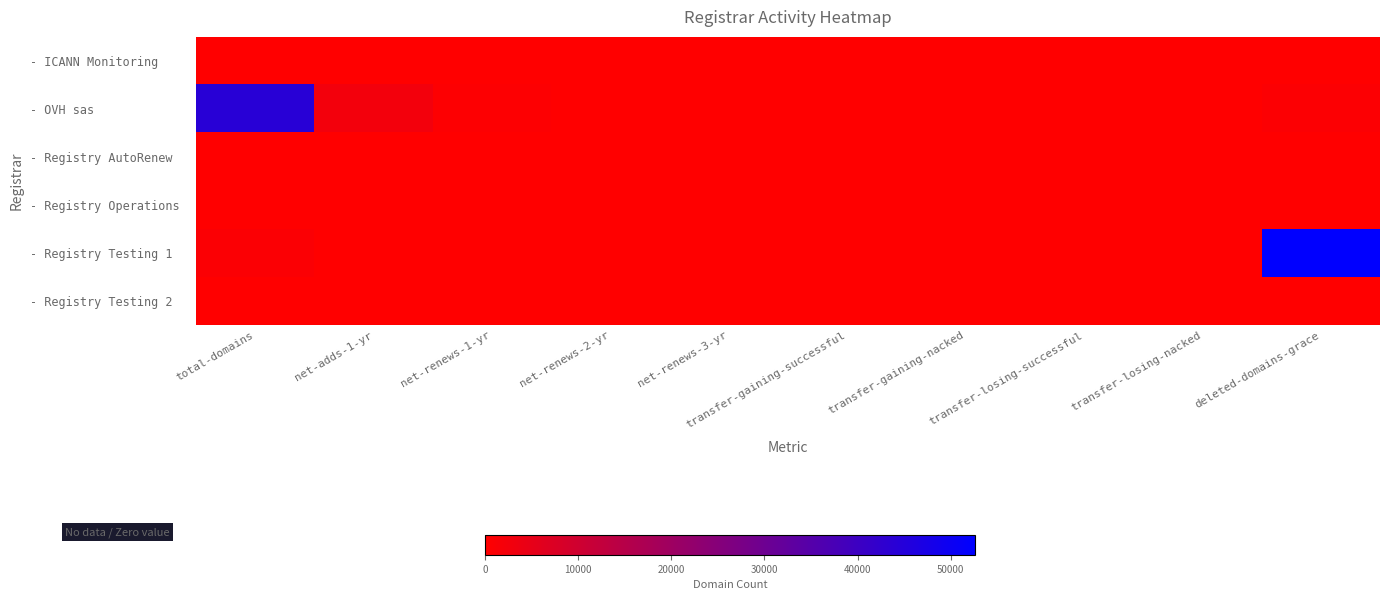

Reading left to right, what are all the values shown in this chart?

- ICANN Monitoring: total-domains=0	net-adds-1-yr=0	net-renews-1-yr=0	net-renews-2-yr=0	net-renews-3-yr=0	transfer-gaining-successful=0	transfer-gaining-nacked=0	transfer-losing-successful=0	transfer-losing-nacked=0	deleted-domains-grace=0
- OVH sas: total-domains=44168	net-adds-1-yr=2543	net-renews-1-yr=460	net-renews-2-yr=6	net-renews-3-yr=18	transfer-gaining-successful=0	transfer-gaining-nacked=0	transfer-losing-successful=0	transfer-losing-nacked=0	deleted-domains-grace=708
- Registry AutoRenew: total-domains=0	net-adds-1-yr=0	net-renews-1-yr=0	net-renews-2-yr=0	net-renews-3-yr=0	transfer-gaining-successful=0	transfer-gaining-nacked=0	transfer-losing-successful=0	transfer-losing-nacked=0	deleted-domains-grace=0
- Registry Operations: total-domains=92	net-adds-1-yr=0	net-renews-1-yr=0	net-renews-2-yr=0	net-renews-3-yr=0	transfer-gaining-successful=0	transfer-gaining-nacked=0	transfer-losing-successful=0	transfer-losing-nacked=0	deleted-domains-grace=0
- Registry Testing 1: total-domains=920	net-adds-1-yr=7	net-renews-1-yr=0	net-renews-2-yr=0	net-renews-3-yr=0	transfer-gaining-successful=0	transfer-gaining-nacked=0	transfer-losing-successful=4	transfer-losing-nacked=0	deleted-domains-grace=52601
- Registry Testing 2: total-domains=0	net-adds-1-yr=0	net-renews-1-yr=0	net-renews-2-yr=0	net-renews-3-yr=0	transfer-gaining-successful=0	transfer-gaining-nacked=0	transfer-losing-successful=4	transfer-losing-nacked=0	deleted-domains-grace=1